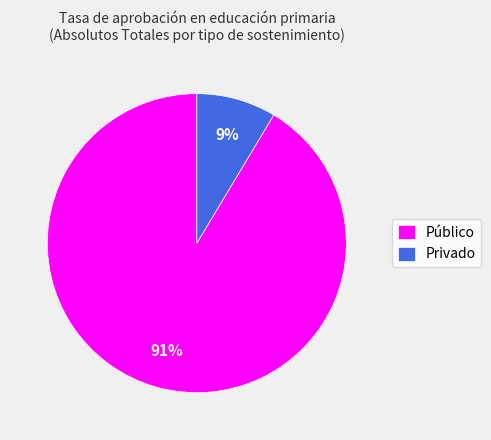

Is there a majority slice in this chart?

Yes